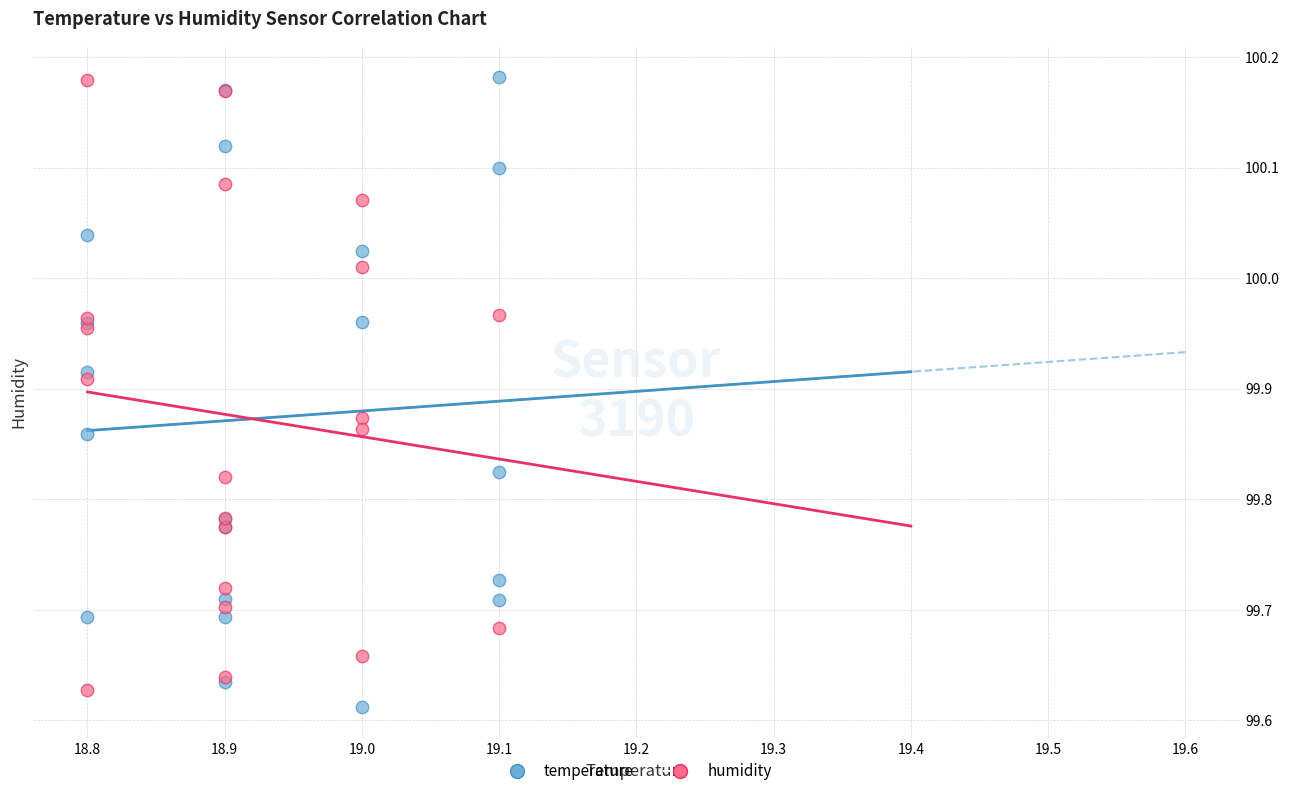

Which series has the widest spread of Y values?

temperature